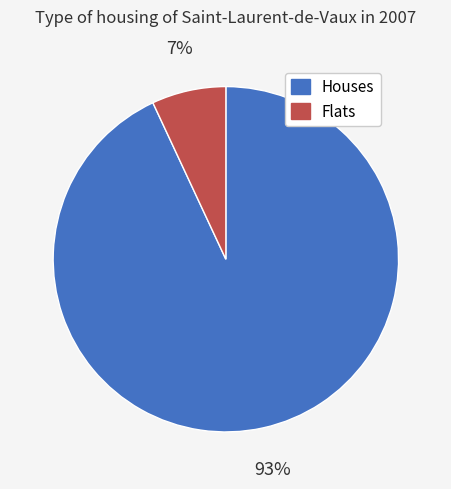

To the nearest percent, what is the average slice percentage?

50%